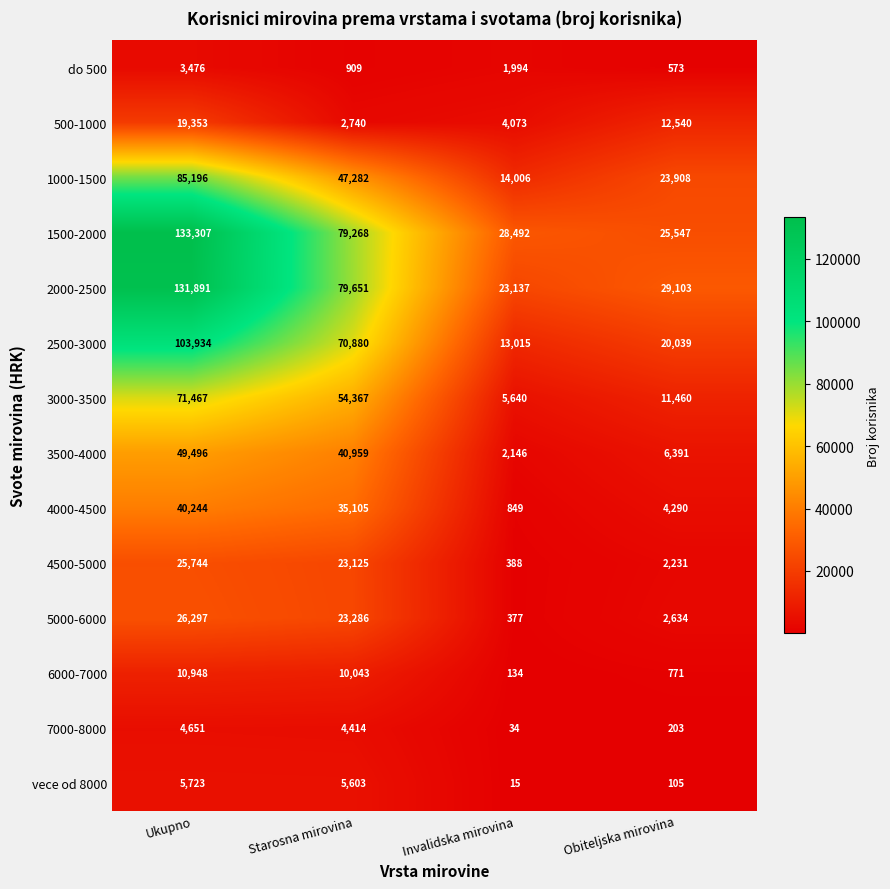

How many series are shown in this chart?

14